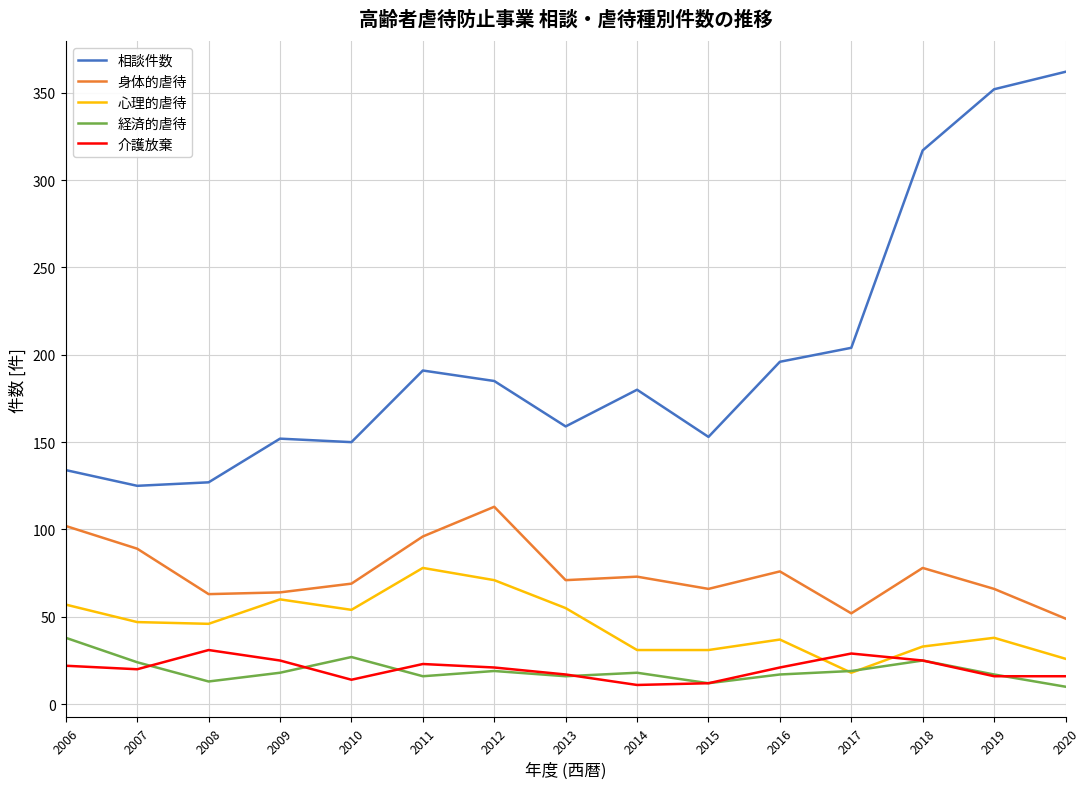

At 2006, list the series in order from smallest to largest.

介護放棄, 経済的虐待, 心理的虐待, 身体的虐待, 相談件数